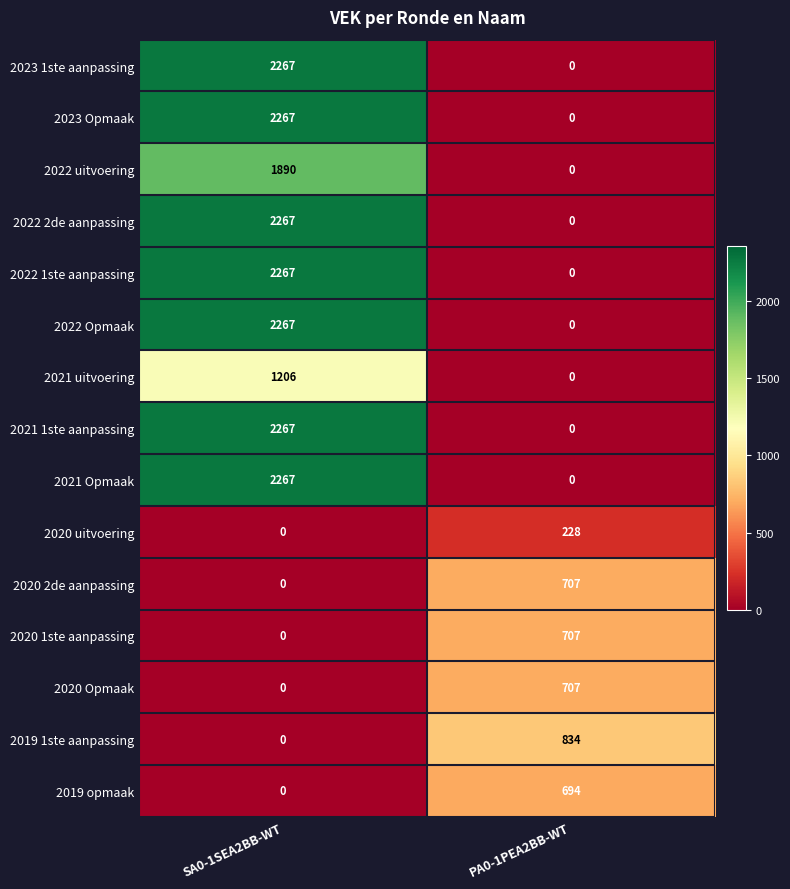

Where is 2023 Opmaak nearest to the value 1133?

PA0-1PEA2BB-WT